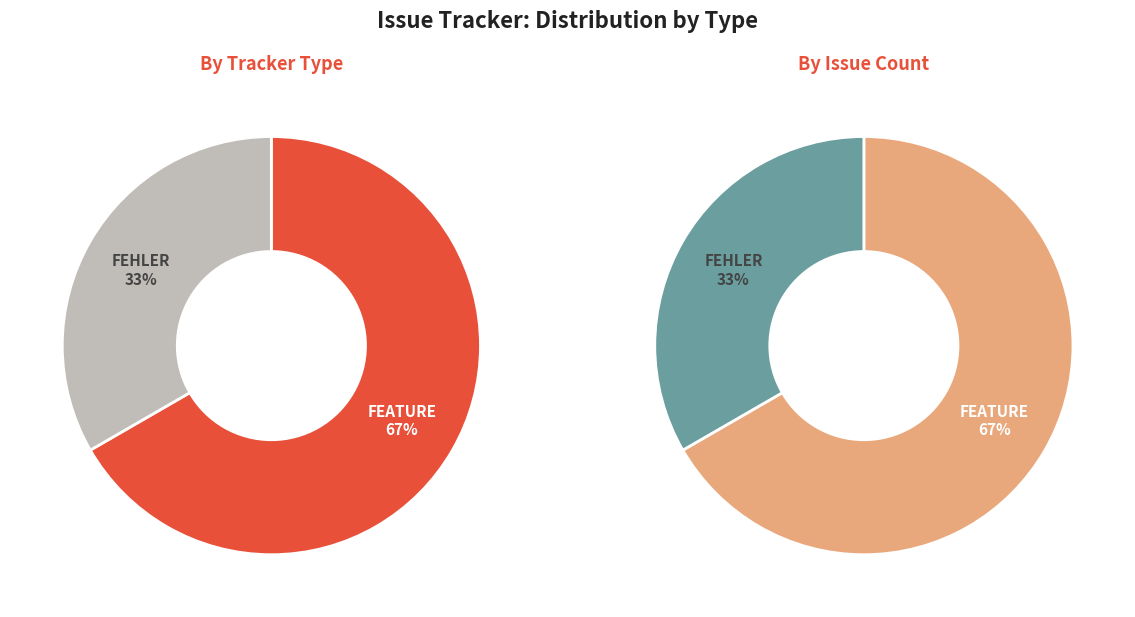

To the nearest percent, what is the difference between the largest and smallest slice percentages?

33%